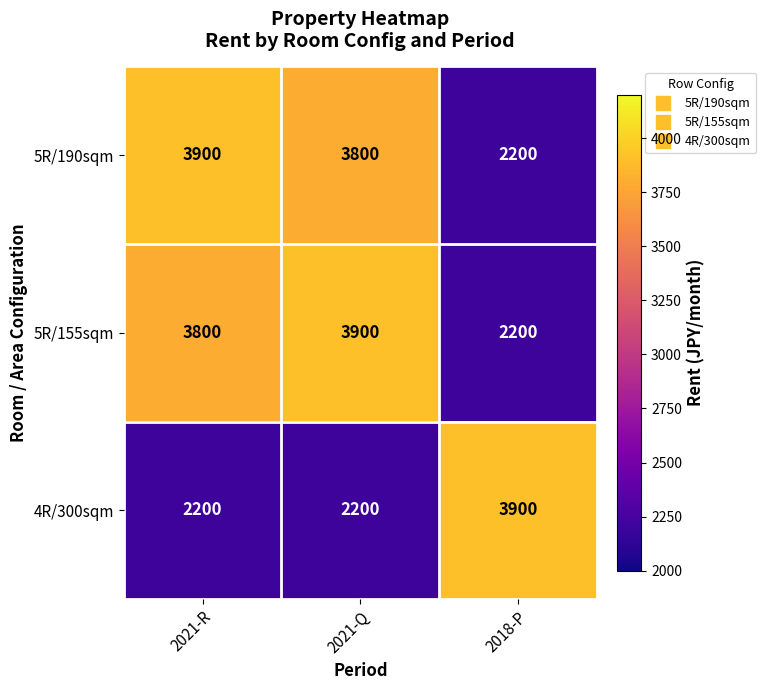

Reading right to left, extract all data points from this chart.

5R/190sqm: 2200	3800	3900
5R/155sqm: 2200	3900	3800
4R/300sqm: 3900	2200	2200